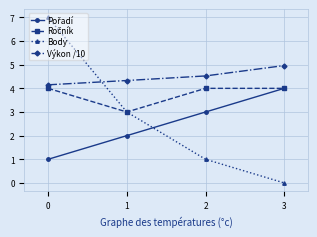

Does the chart display data point markers on the line(s)?

Yes